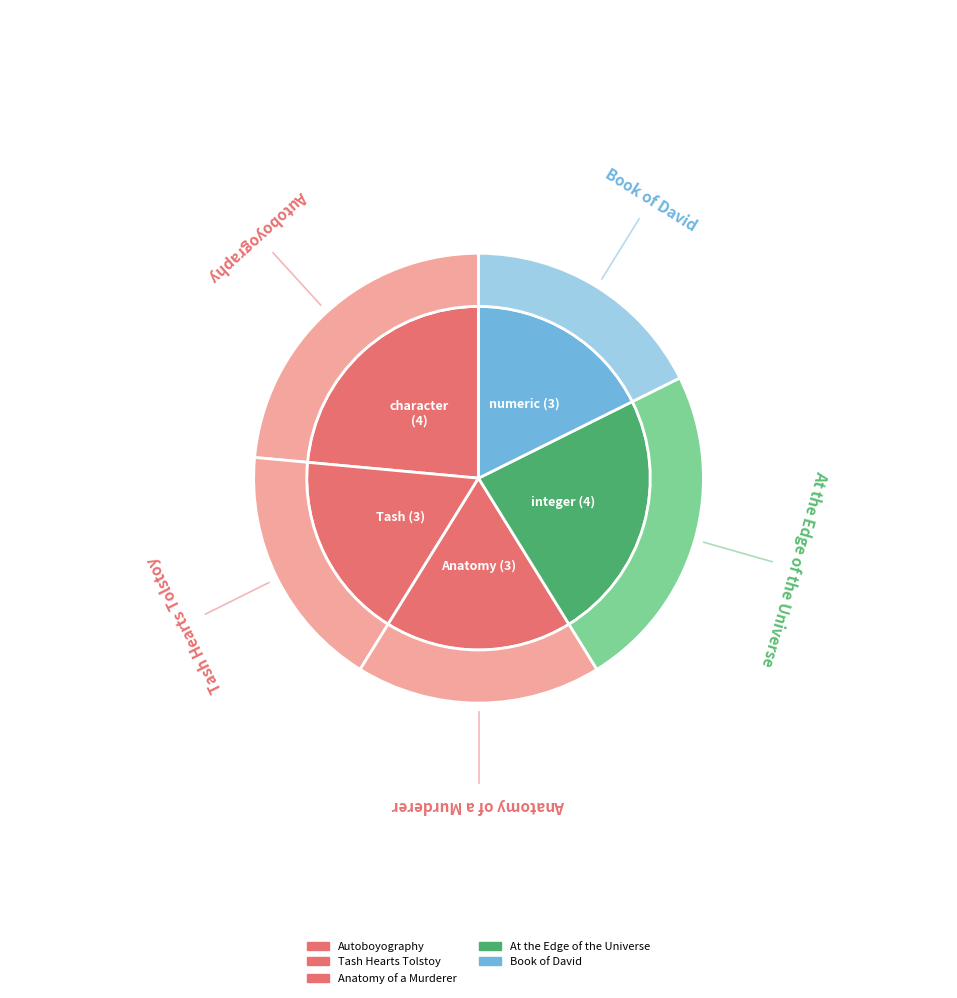

True or false: Autoboyography accounts for 24% of the total.

True